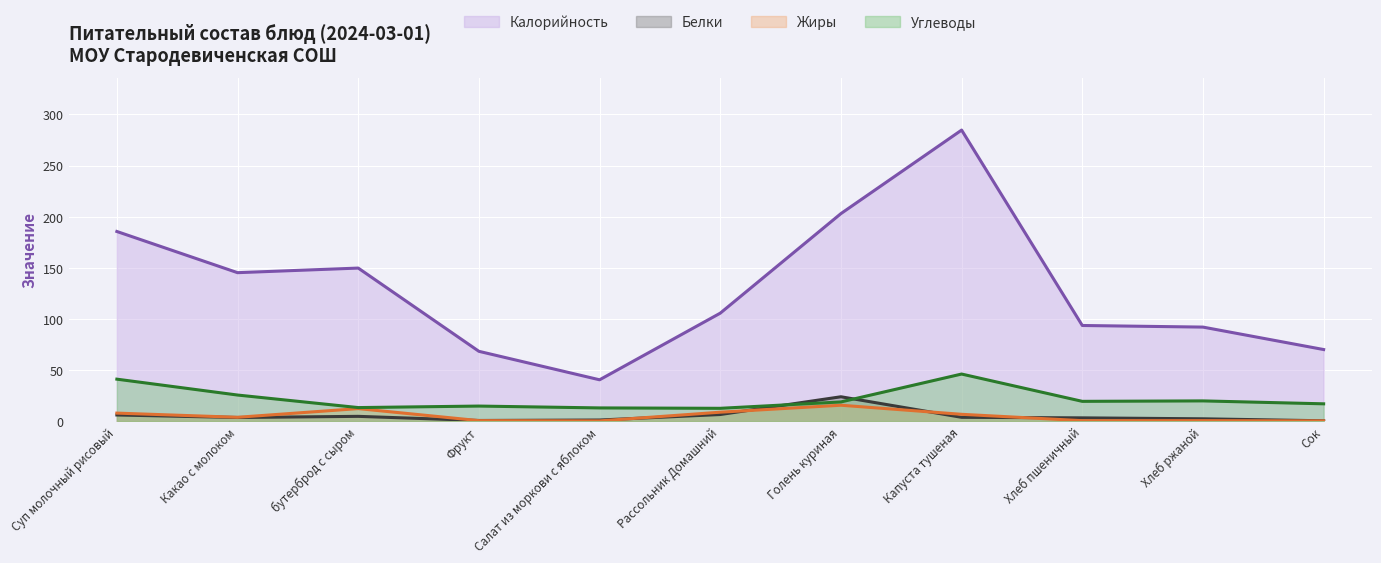

List the series in order of their peak value, highest first.

Калорийность, Углеводы, Белки, Жиры